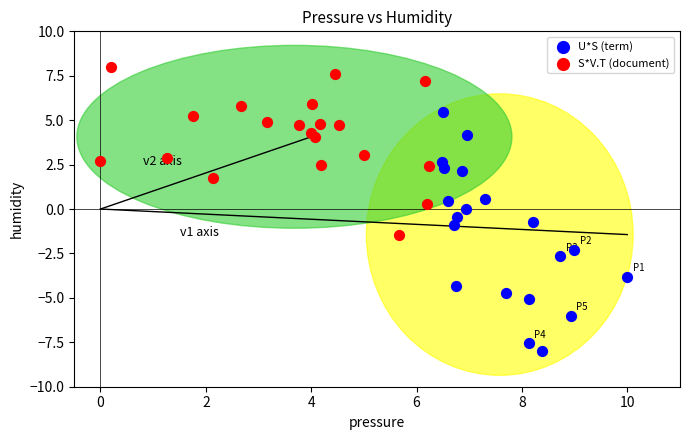

Which series contains the lowest Y value?

U*S (term)